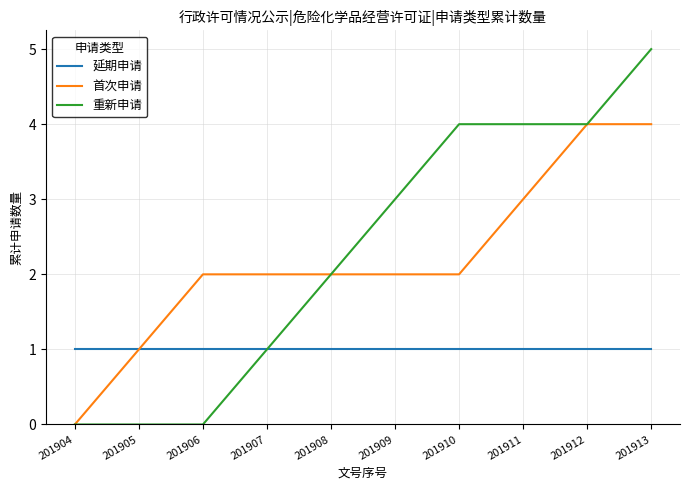

True or false: 重新申请 has a value of 0 at 201907.

False